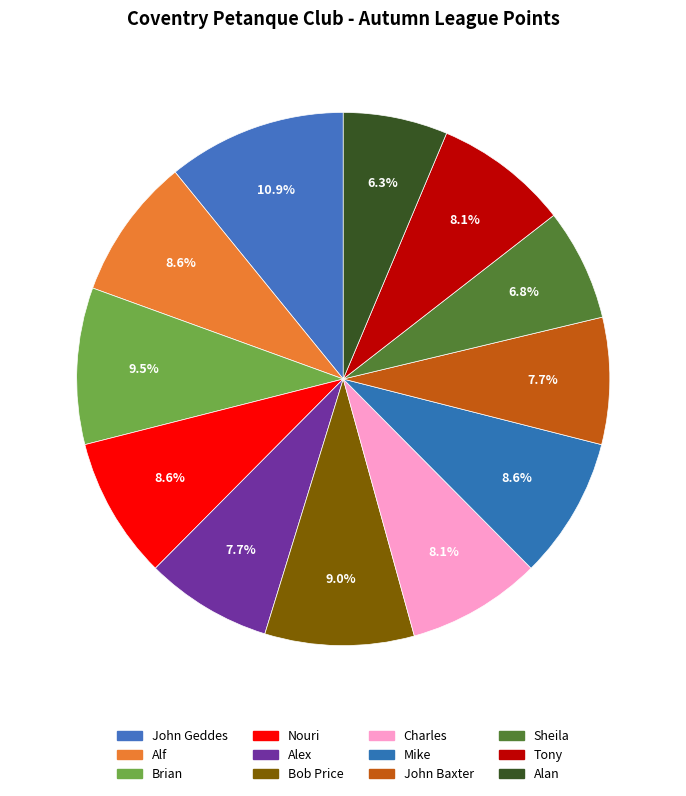

To the nearest percent, what is the average slice percentage?

8%